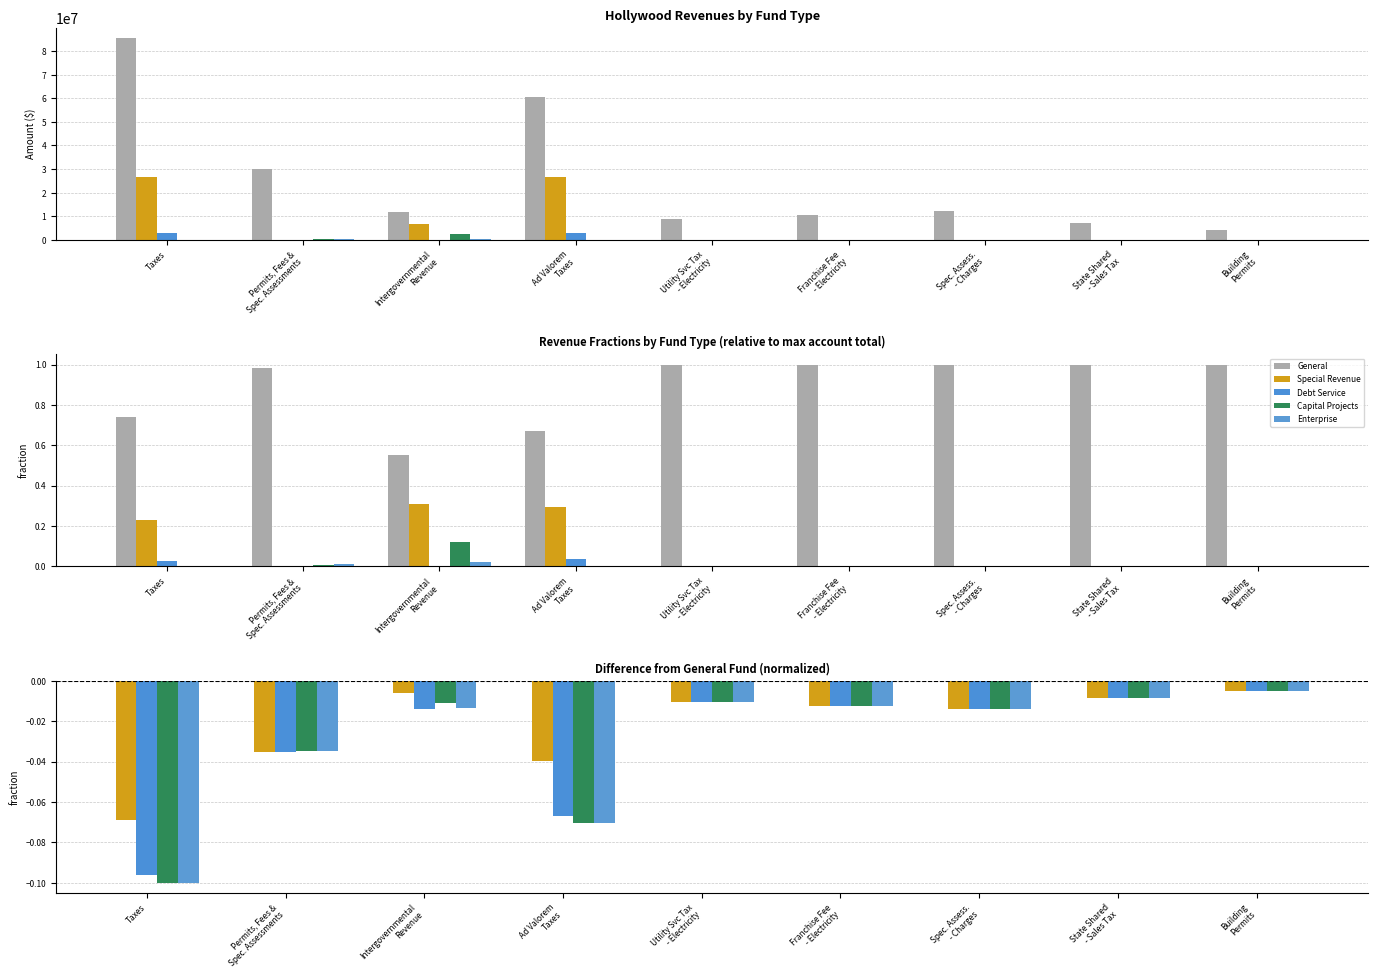

At how many categories does at least one series exceed 0?

9